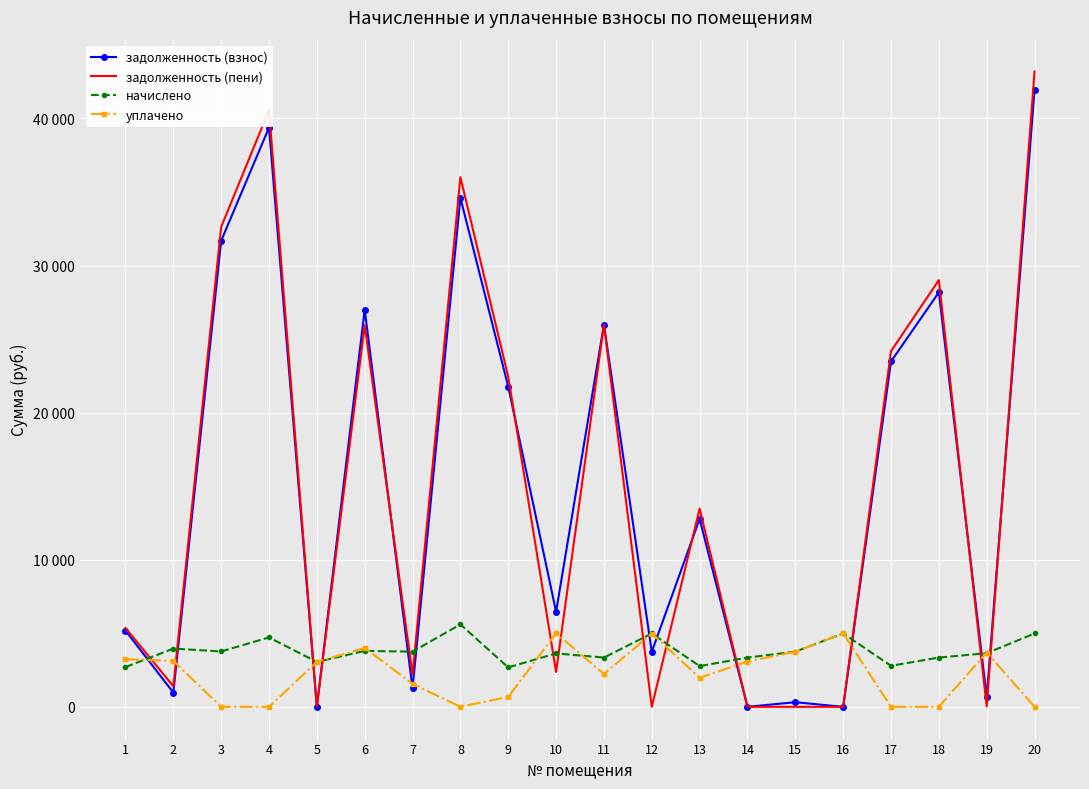

True or false: задолженность (взнос) and начислено intersect in this chart.

True